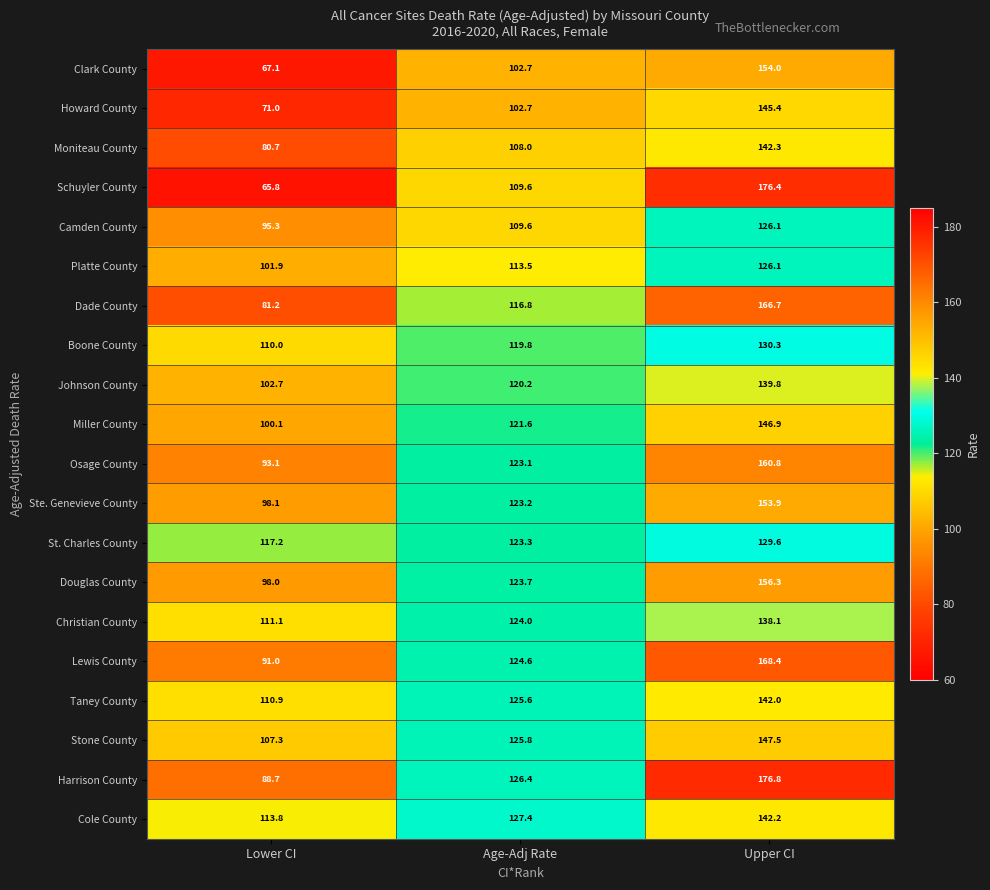

What is the average value of the Harrison County series?

130.6